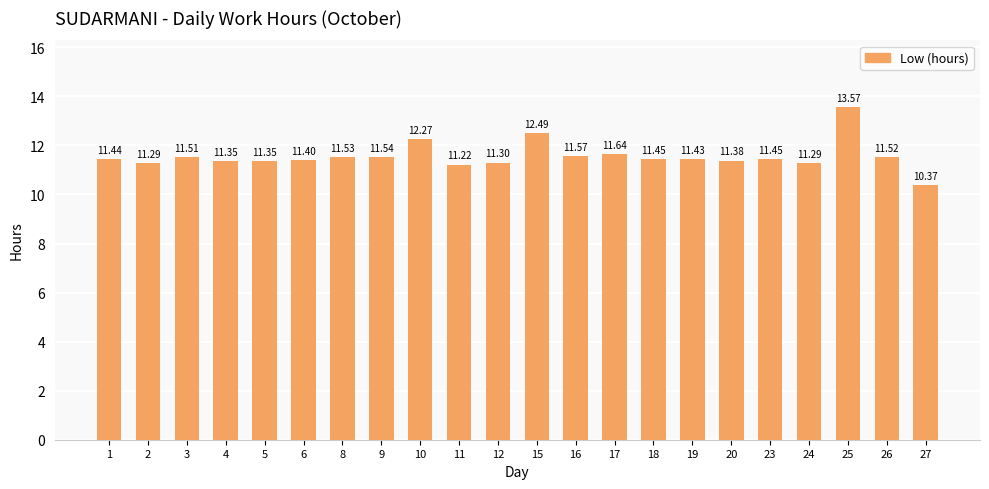

Approximately how many times larger is the value at 19 compared to 9?

1.0